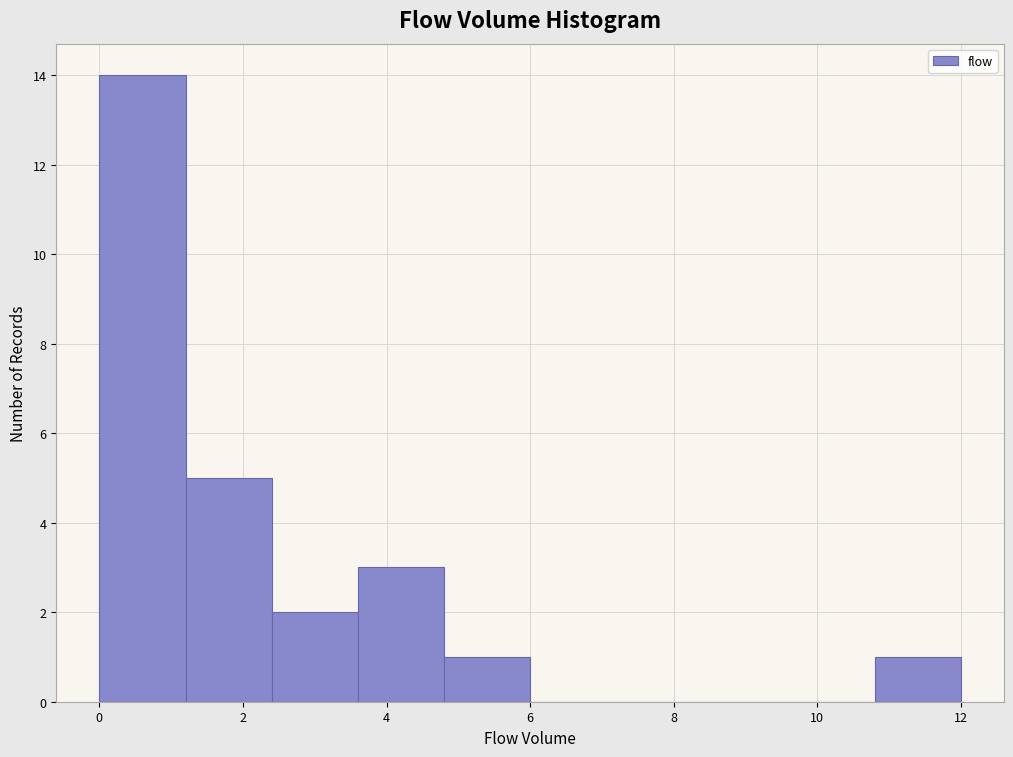

Reading left to right, transcribe this chart: for each bar, give the range it covers on the x-axis and its height. The values are not printed on the chart, so give them approximately, as read against the axis.

0.0 to 1.2: 14
1.2 to 2.4: 5
2.4 to 3.6: 2
3.6 to 4.8: 3
4.8 to 6.0: 1
6.0 to 7.2: 0
7.2 to 8.4: 0
8.4 to 9.6: 0
9.6 to 10.8: 0
10.8 to 12.0: 1